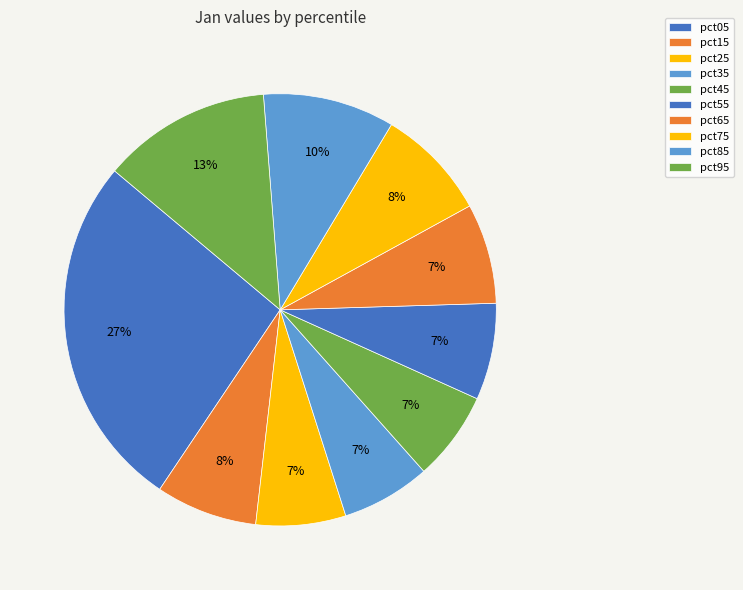

How many slices are in this pie chart?

10